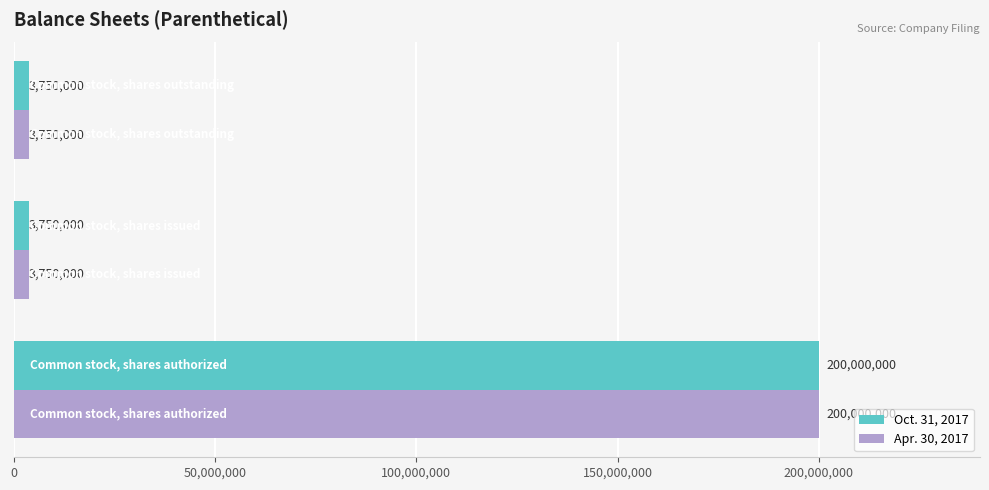

What is the difference between the maximum and minimum values in the Oct. 31, 2017 series?

196250000